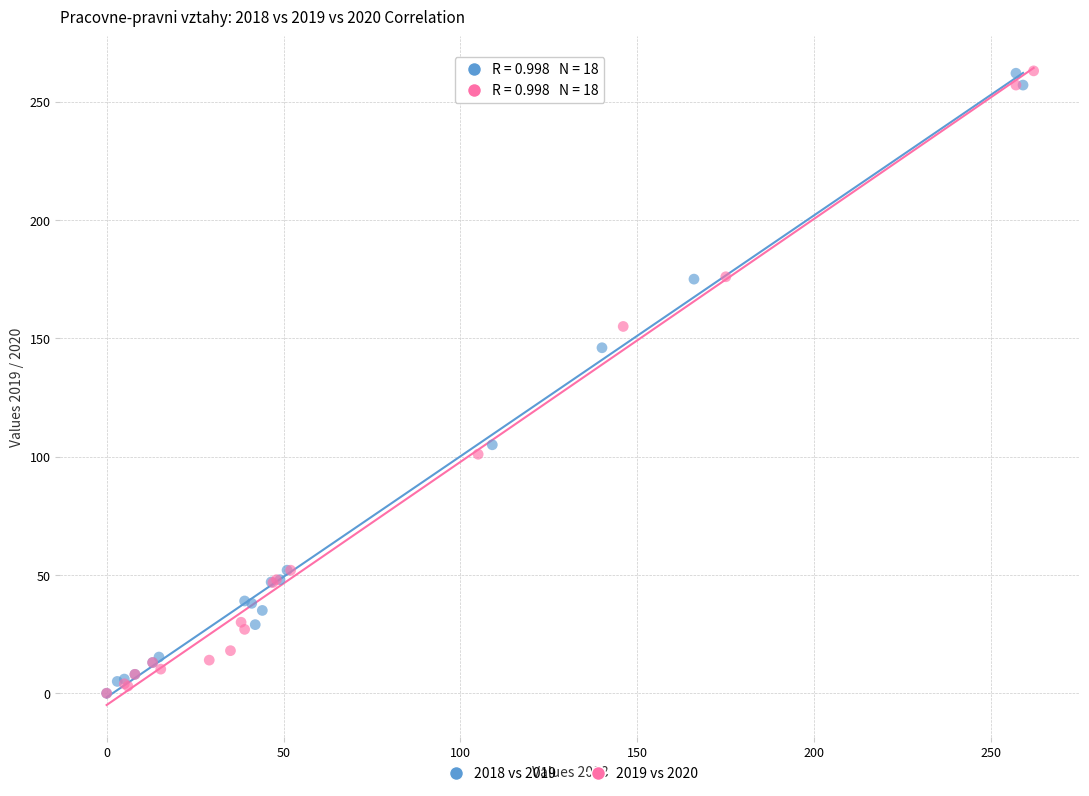

Which series has the widest spread of Y values?

2019 vs 2020